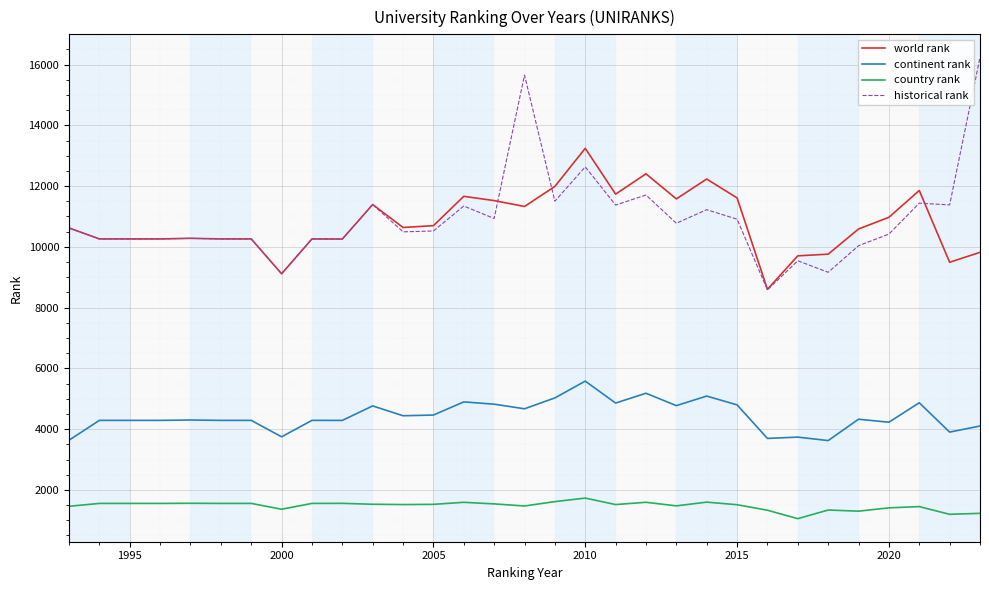

True or false: historical rank and continent rank intersect in this chart.

False